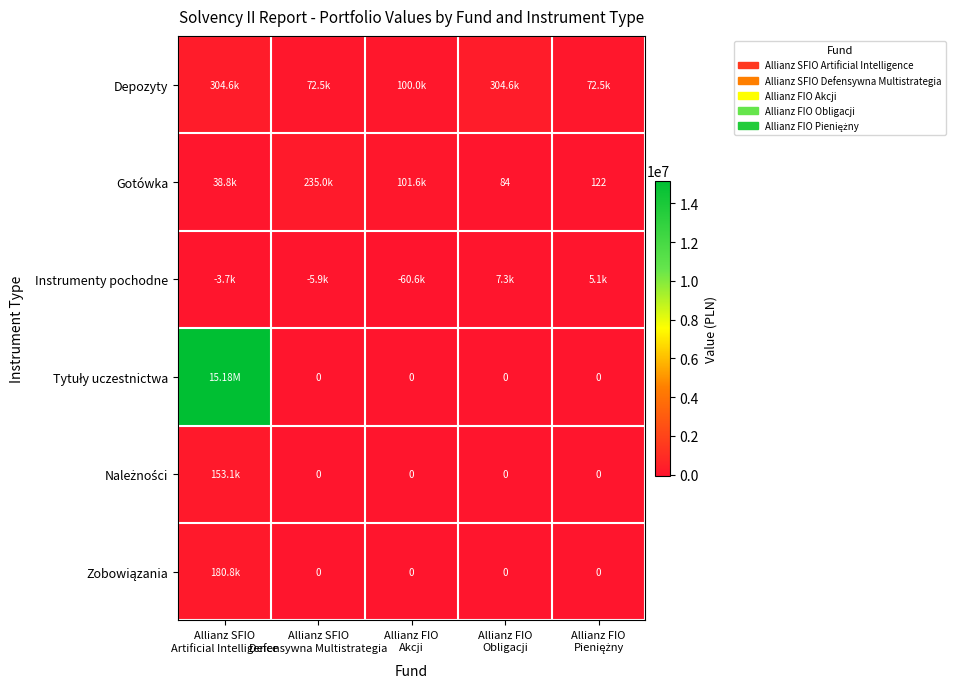

What is the average value of the Gotówka series?

75121.1